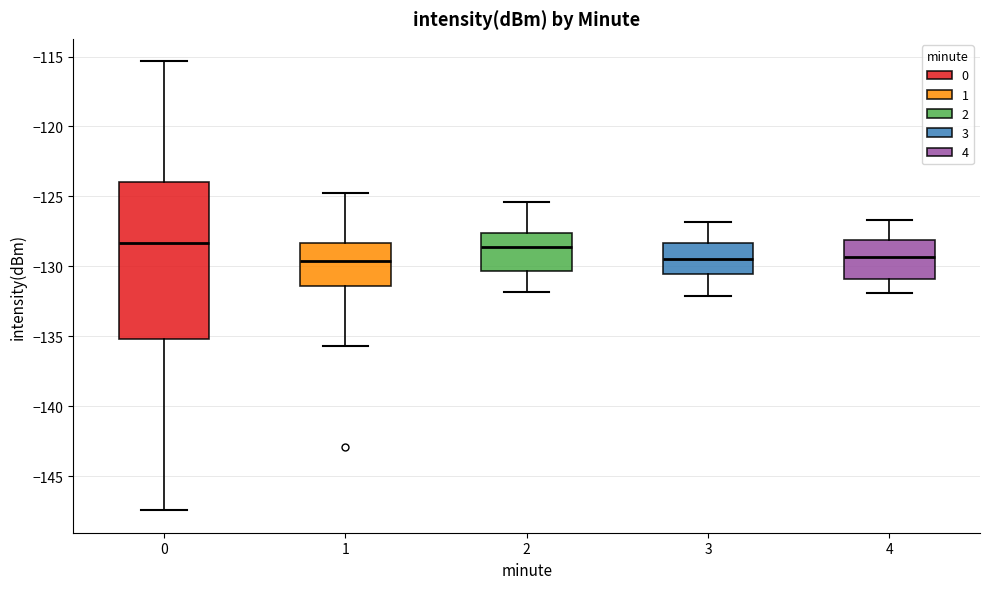

Reading left to right, read every box against the y-axis: the position of its median line, the range the box covers, and the ends of its whiskers. The values are not printed on the chart, so give them approximately, as read against the axis.

0: median -128.5, box -135.0 to -124.0, whiskers -147.5 to -115.5
1: median -129.5, box -131.5 to -128.5, whiskers -135.5 to -125.0
2: median -128.5, box -130.5 to -127.5, whiskers -132.0 to -125.5
3: median -129.5, box -130.5 to -128.5, whiskers -132.0 to -127.0
4: median -129.5, box -131.0 to -128.0, whiskers -132.0 to -126.5